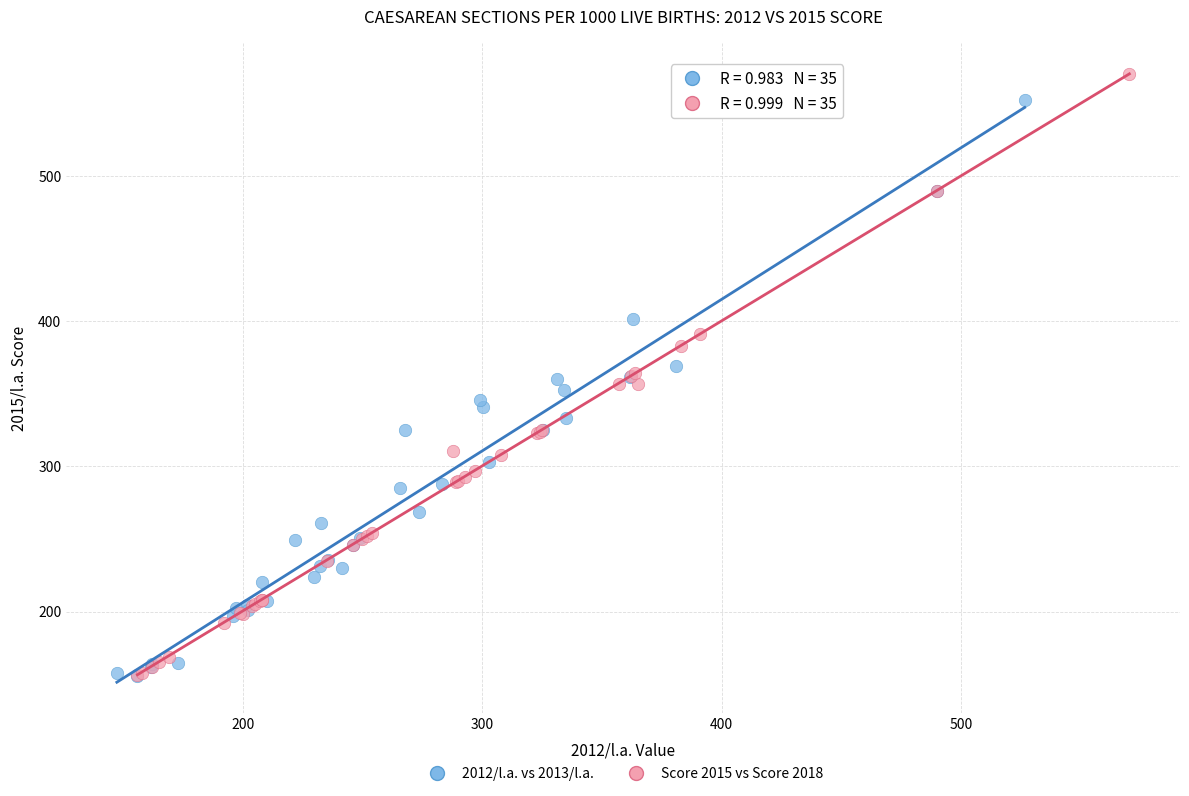

Which series reaches the maximum Y coordinate?

Score 2015 vs Score 2018